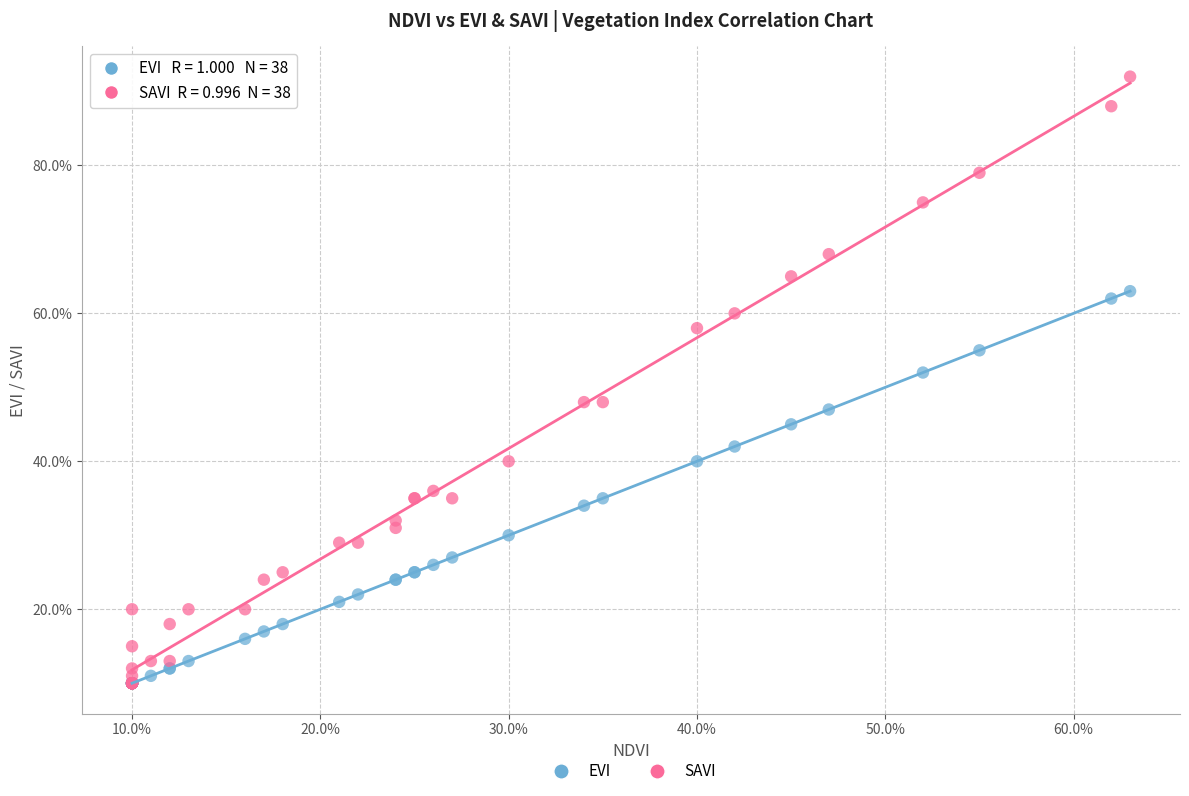

What are all the series names shown in the legend?

EVI, SAVI